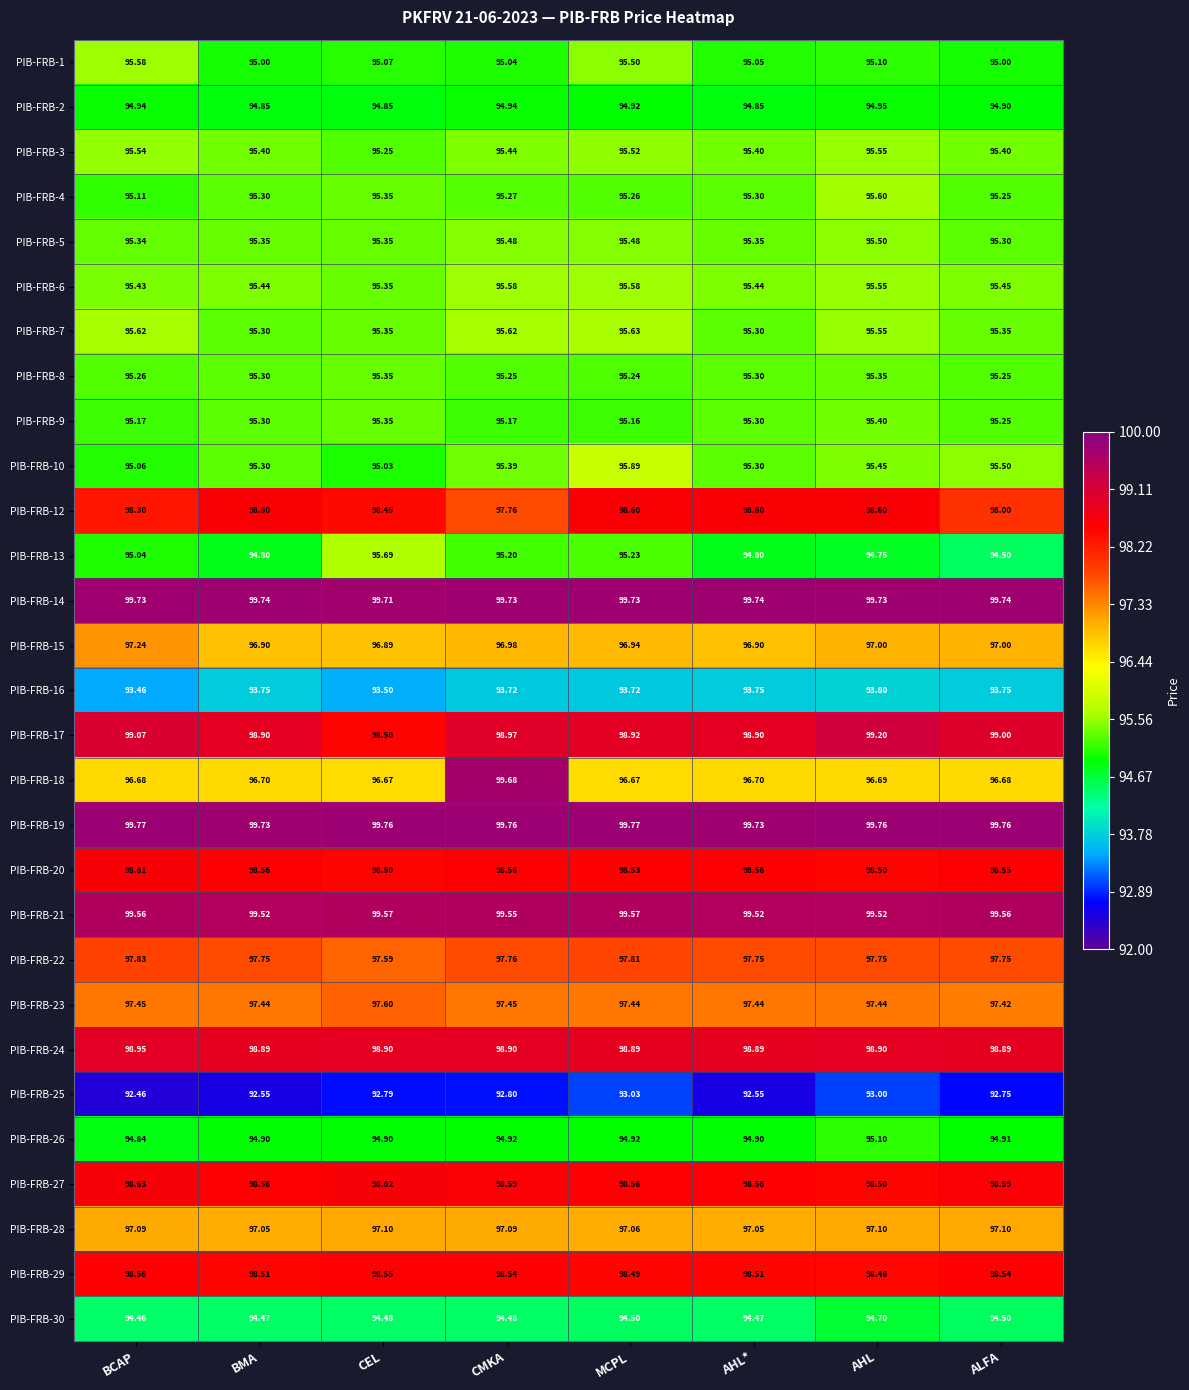

What is the difference between the highest and lowest values at MCPL?

6.7